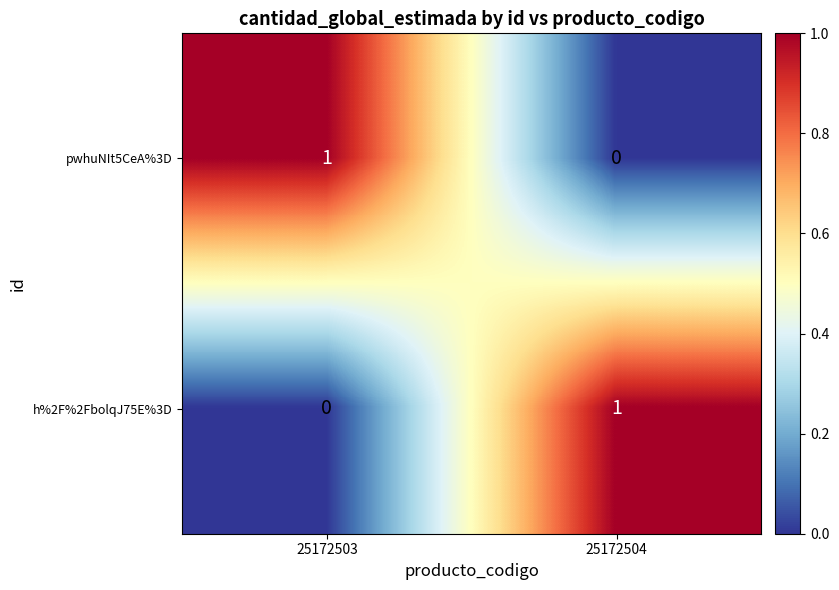

Reading left to right, list all the values displayed in this chart.

pwhuNIt5CeA%3D: 25172503=1	25172504=0
h%2F%2FbolqJ75E%3D: 25172503=0	25172504=1